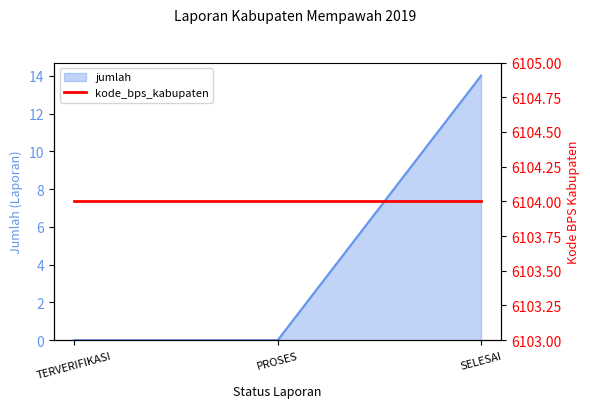

Rank the categories by value from highest to lowest.

SELESAI, TERVERIFIKASI, PROSES